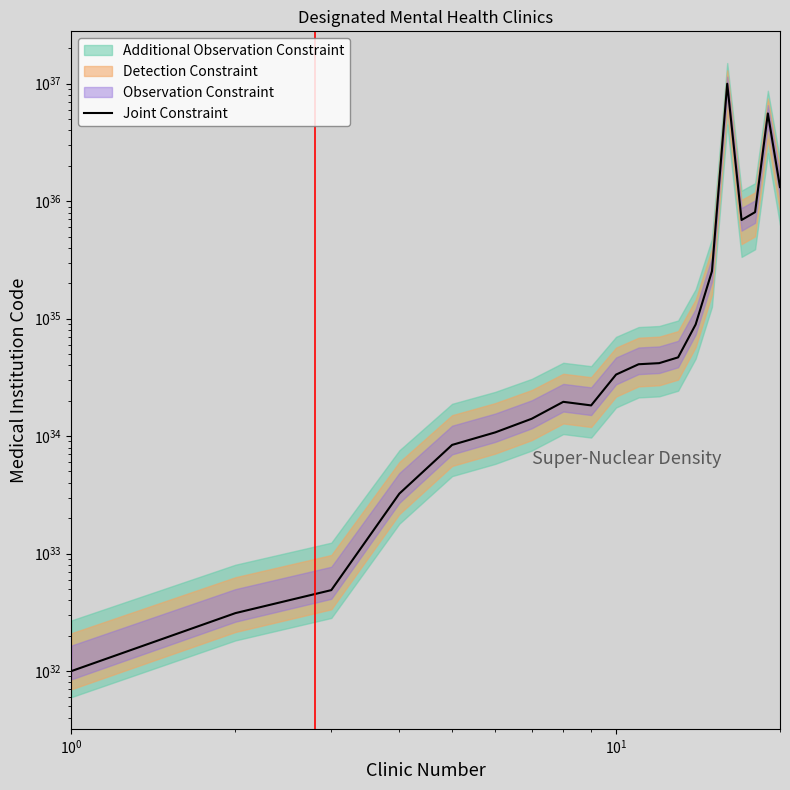

How many lines are shown in the chart?

1